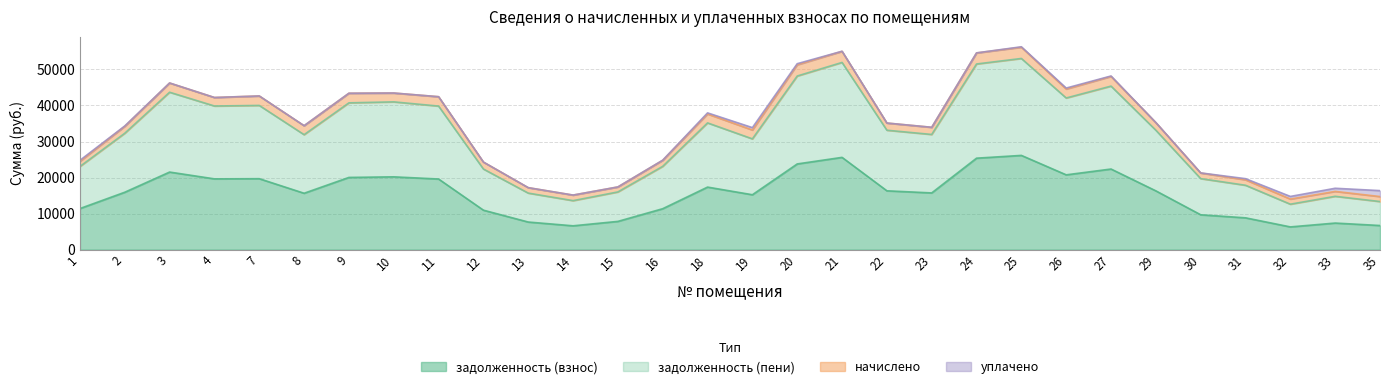

Which series has the largest total across all categories?

задолженность (пени)